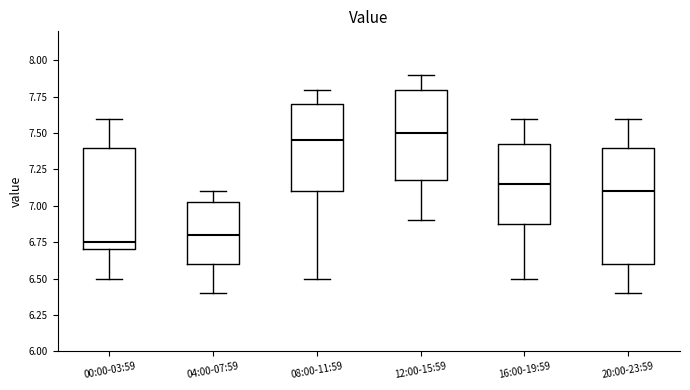

Reading left to right, transcribe this box plot: for each box, give where its median line is, the range the box spans, and where its two whiskers end, as read against the y-axis. The values are not printed on the chart, so give them approximately, as read against the axis.

00:00-03:59: median 6.75, box 6.70 to 7.40, whiskers 6.50 to 7.60
04:00-07:59: median 6.80, box 6.60 to 7.05, whiskers 6.40 to 7.10
08:00-11:59: median 7.45, box 7.10 to 7.70, whiskers 6.50 to 7.80
12:00-15:59: median 7.50, box 7.20 to 7.80, whiskers 6.90 to 7.90
16:00-19:59: median 7.15, box 6.90 to 7.45, whiskers 6.50 to 7.60
20:00-23:59: median 7.10, box 6.60 to 7.40, whiskers 6.40 to 7.60